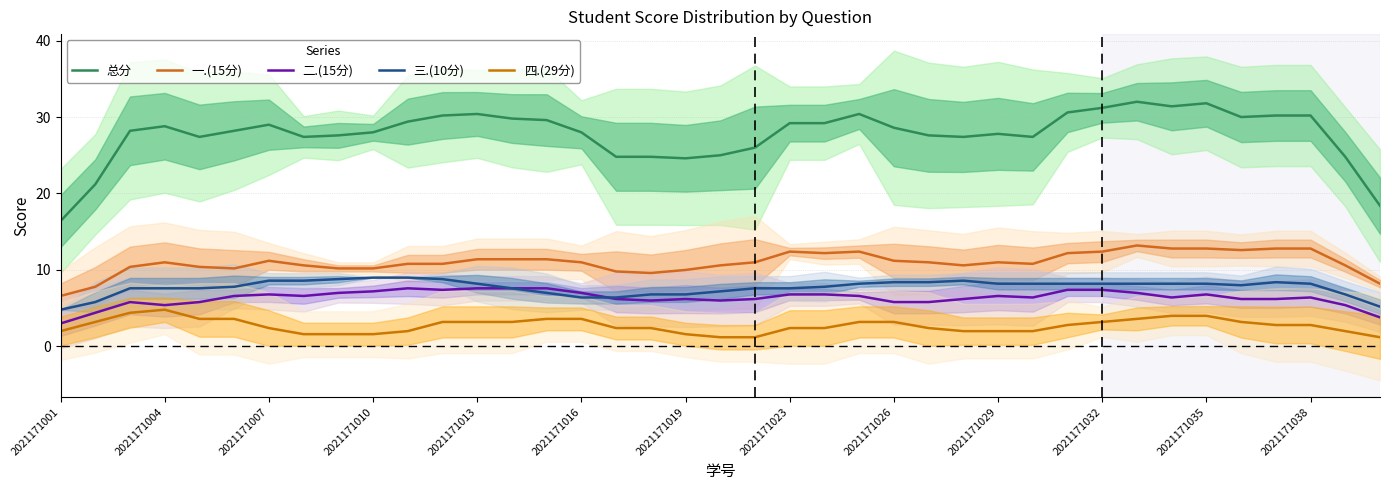

What value does the 总分 series have at 19?

25.0